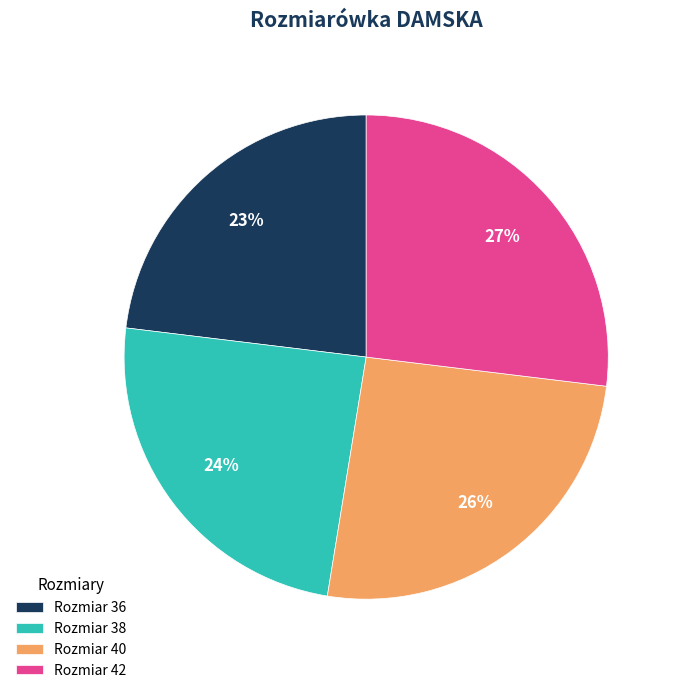

Combined, do Rozmiar 38 and Rozmiar 36 account for over 50%?

No